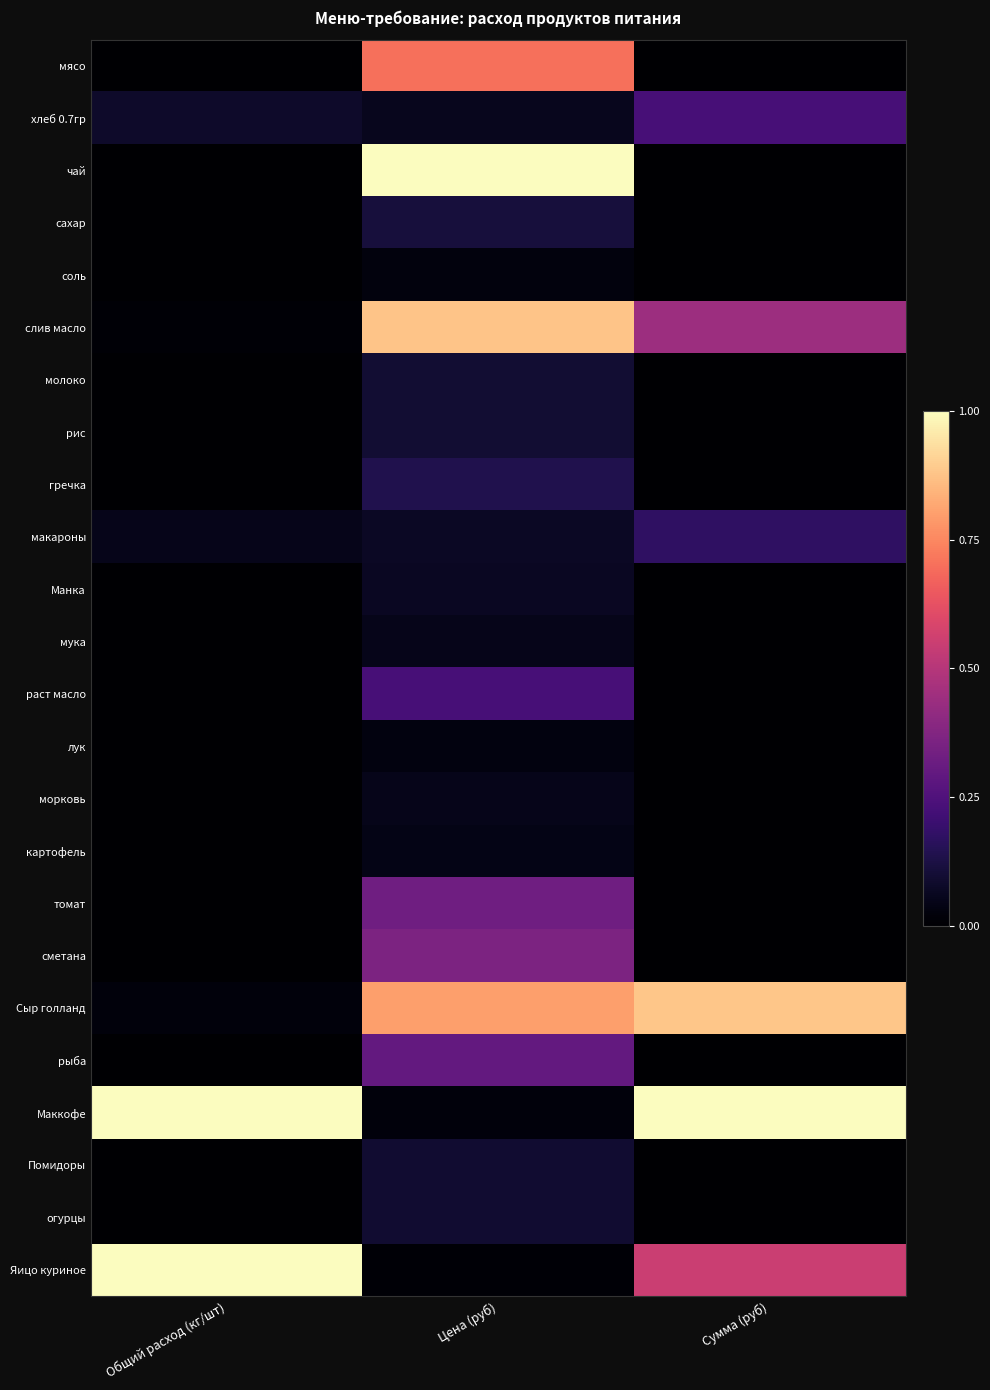

What is the difference between the highest and lowest values at Сумма (руб)?

1.0